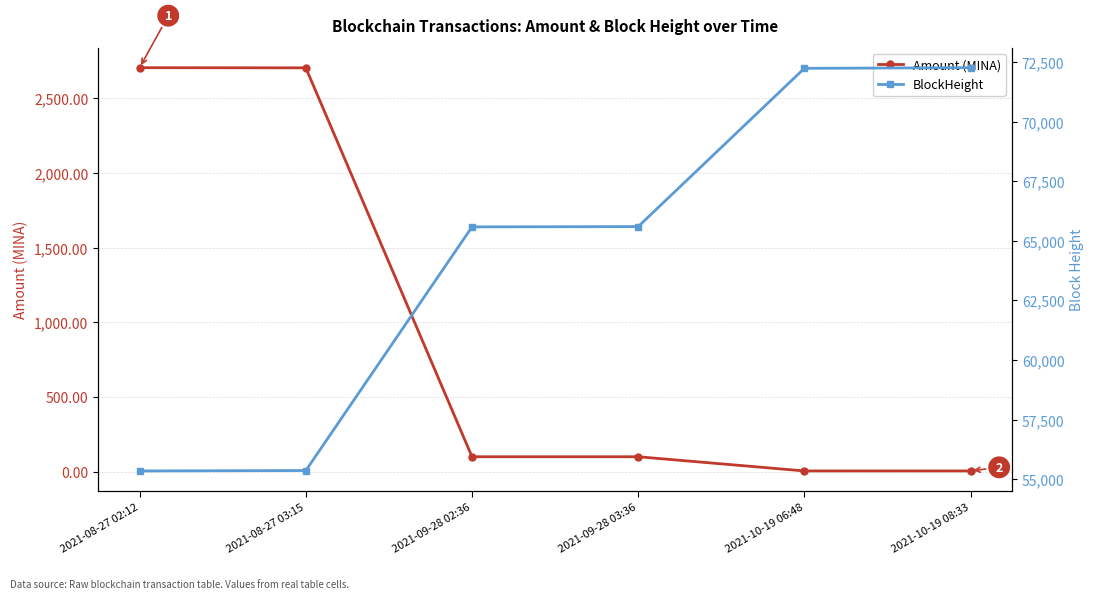

Is the value of BlockHeight at 2021-10-19 06:48 greater than the value of Amount (MINA) at 2021-10-19 06:48?

Yes